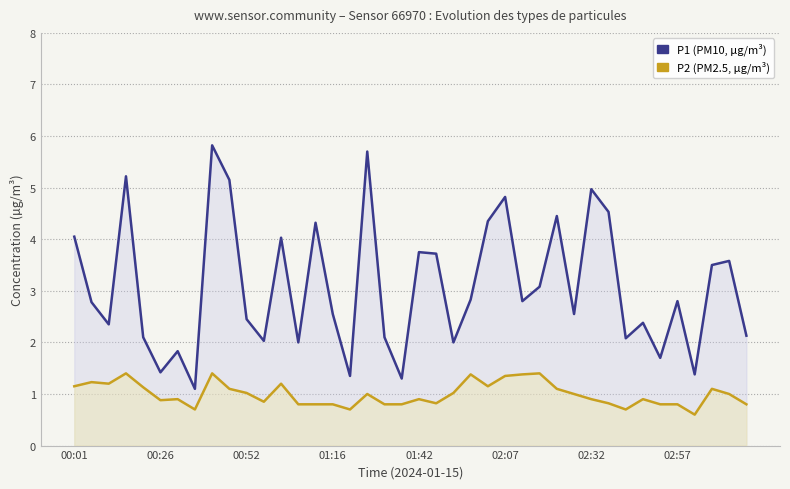

What is the total value across all series at 00:52?

3.5